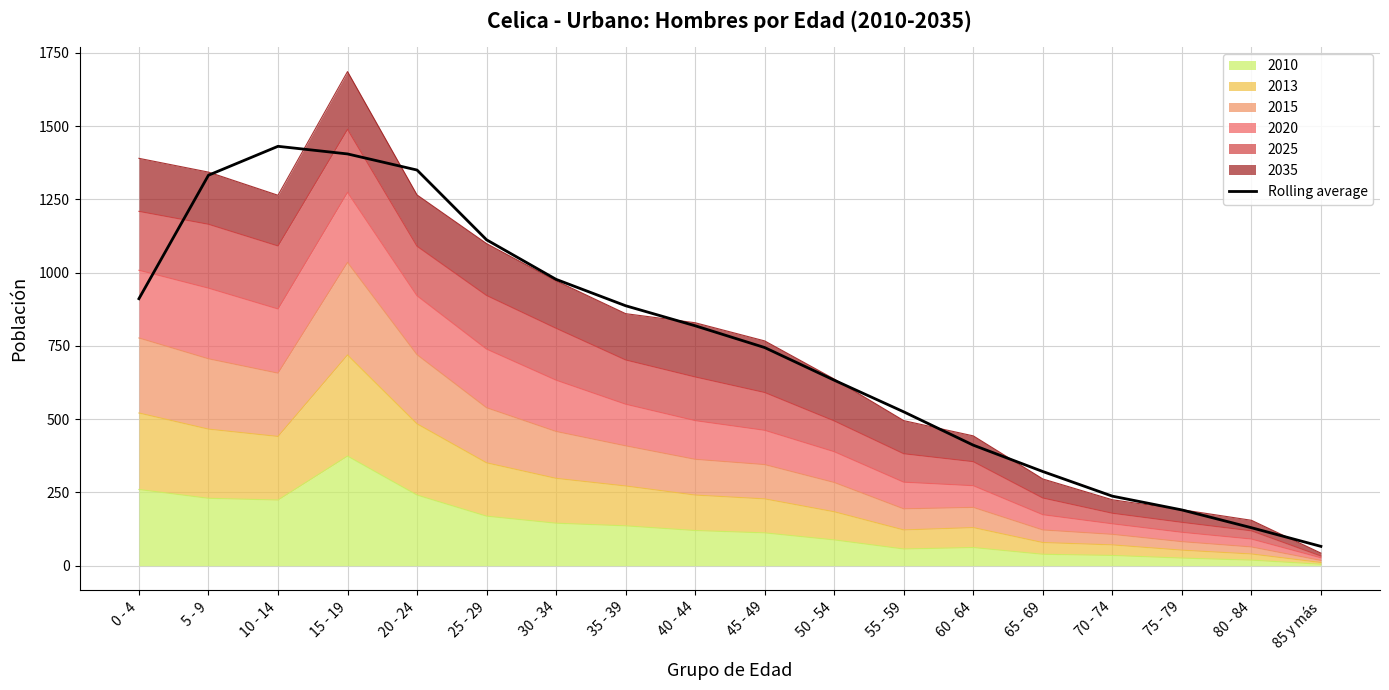

The chart shows a value of 261.8 at 55 - 59. True or false?

False